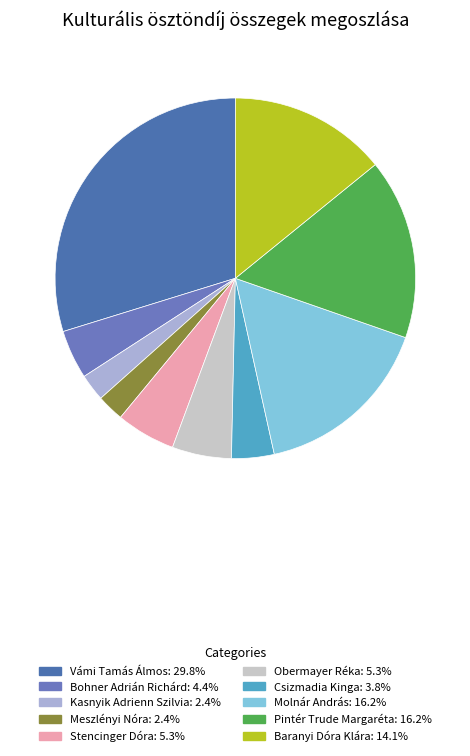

Is it true that Csizmadia Kinga is 1% of the pie?

False